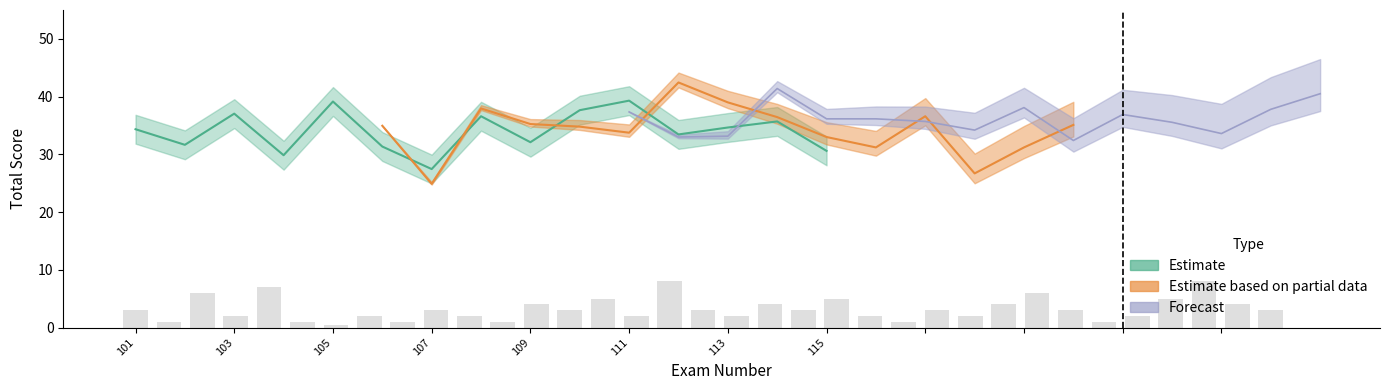

Count the number of data series in this chart.

3